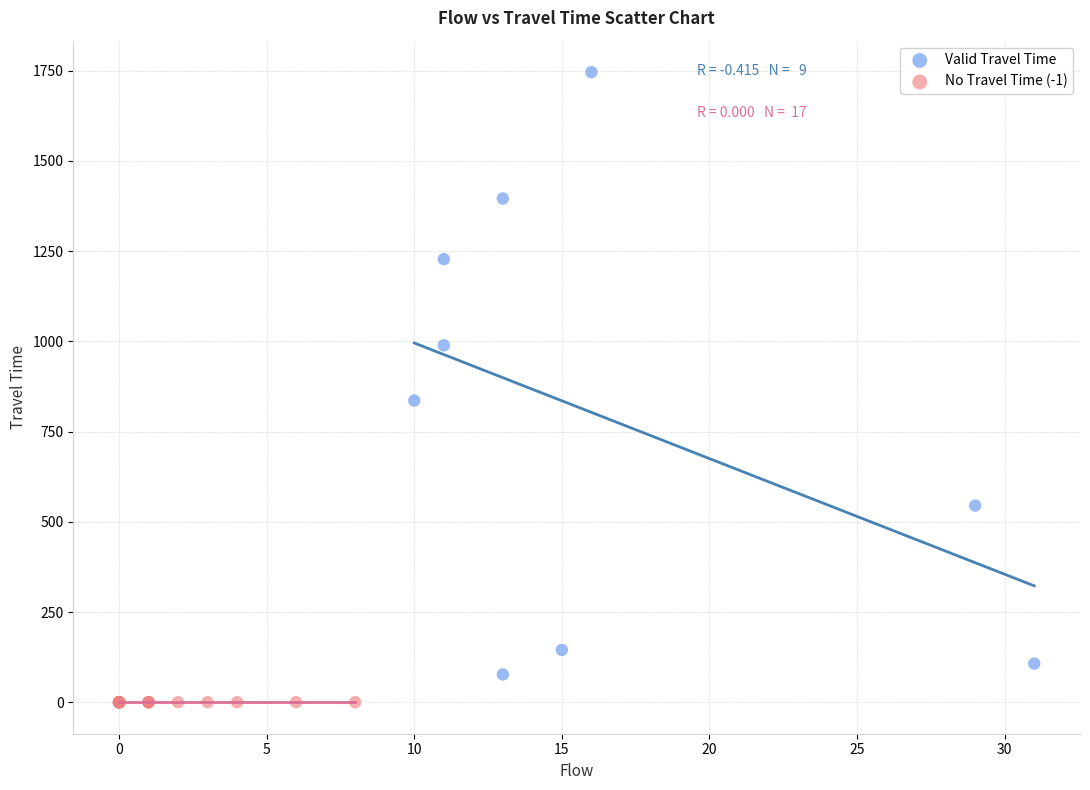

Which series contains the lowest Y value?

No Travel Time (-1)